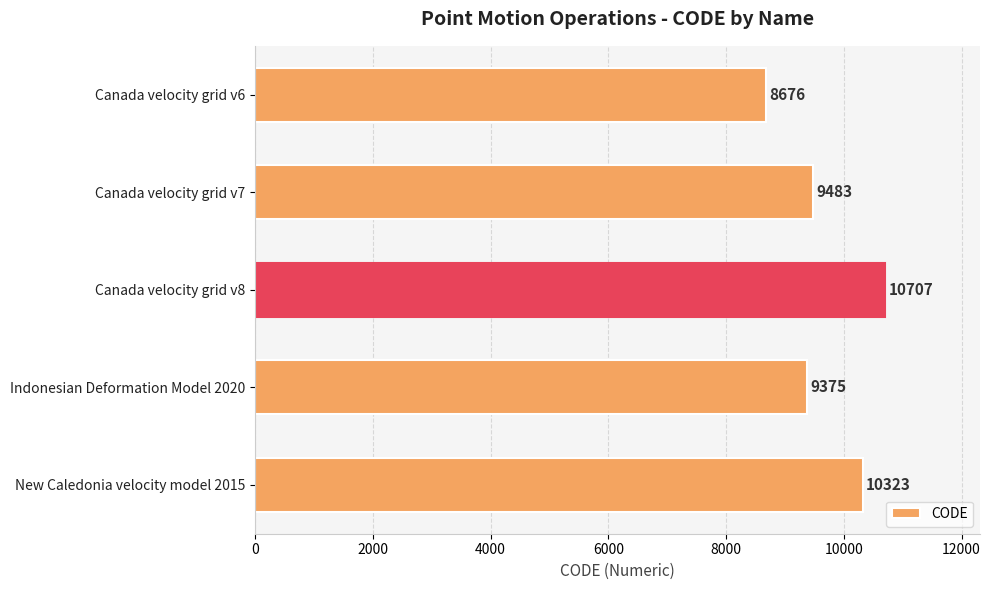

Is it true that the value at Canada velocity grid v8 is 10707?

True